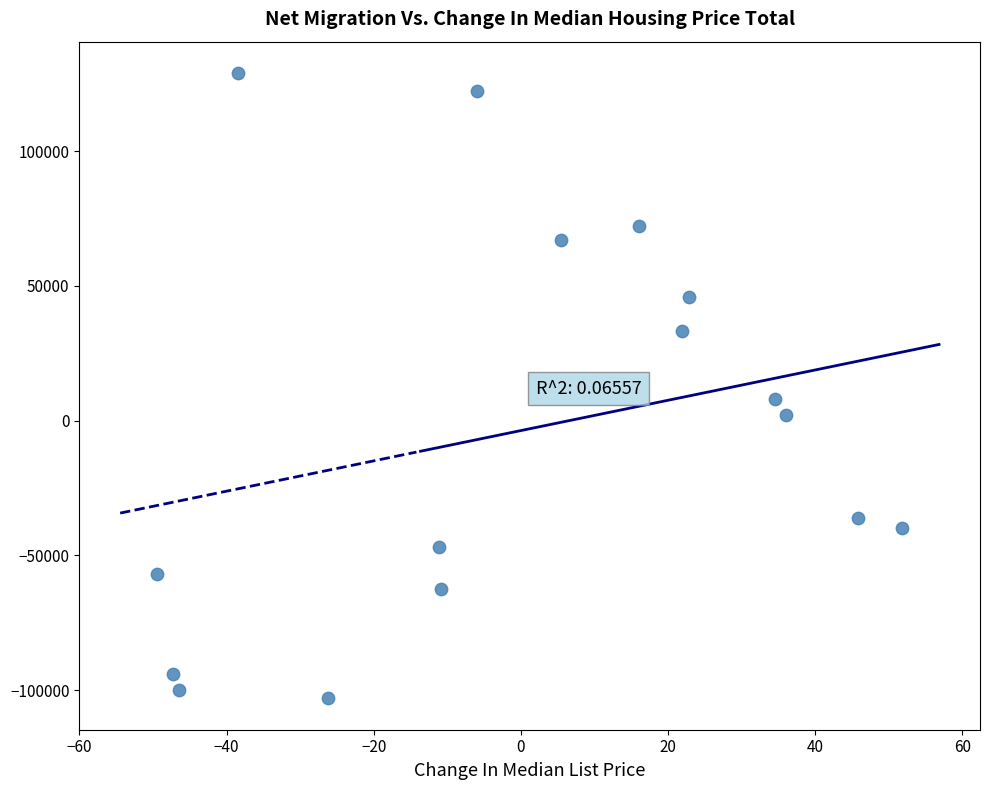

What Y value in the scatter plot is closest to 12959?

7863.4